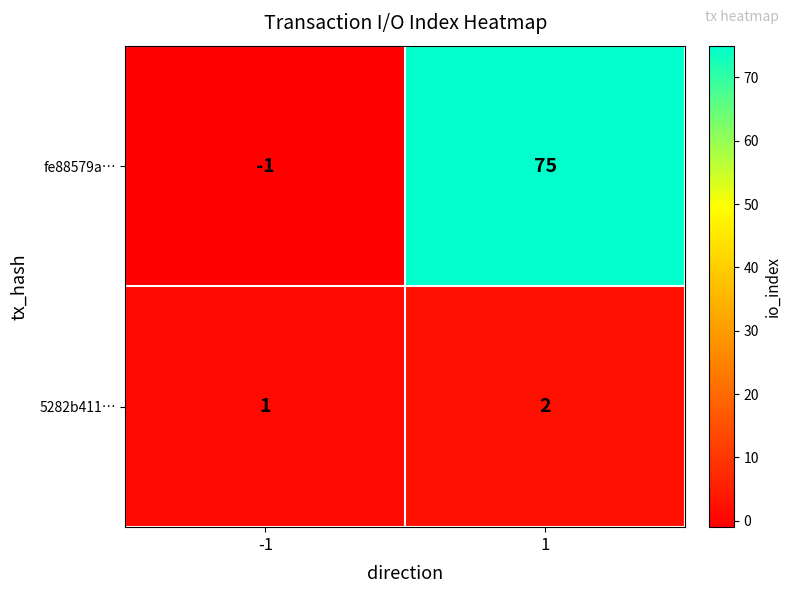

Which series has the widest spread of values?

fe88579a…